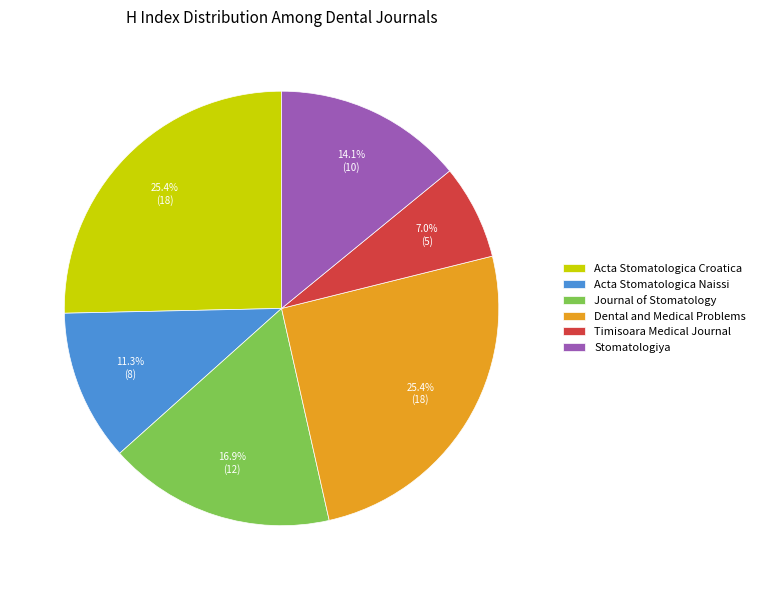

Does any single category account for the majority?

No